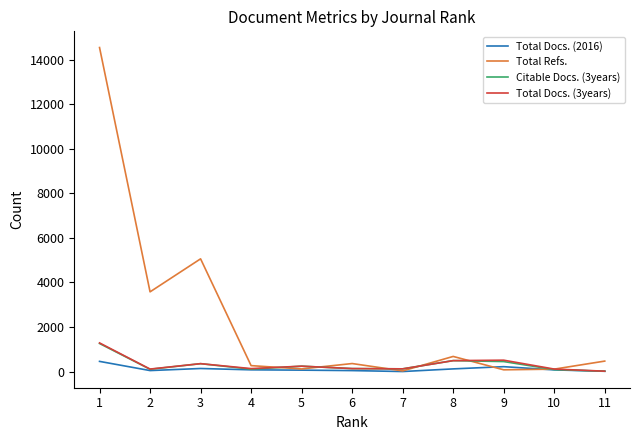

What is the difference between the highest and lowest values at 3?

4922